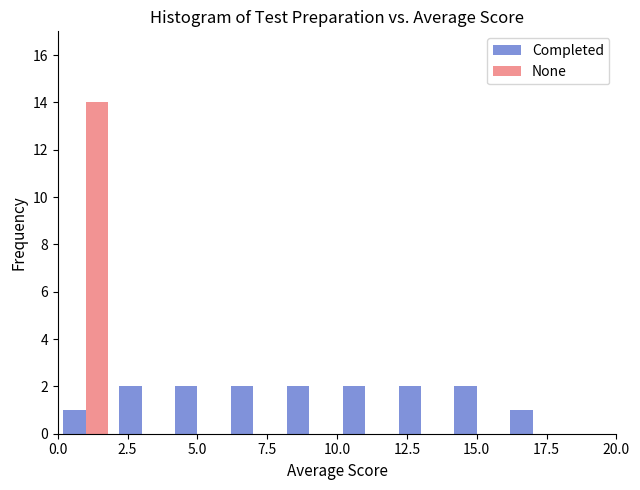

In the None series, which range on the x-axis has the tallest bar?

0 to 2